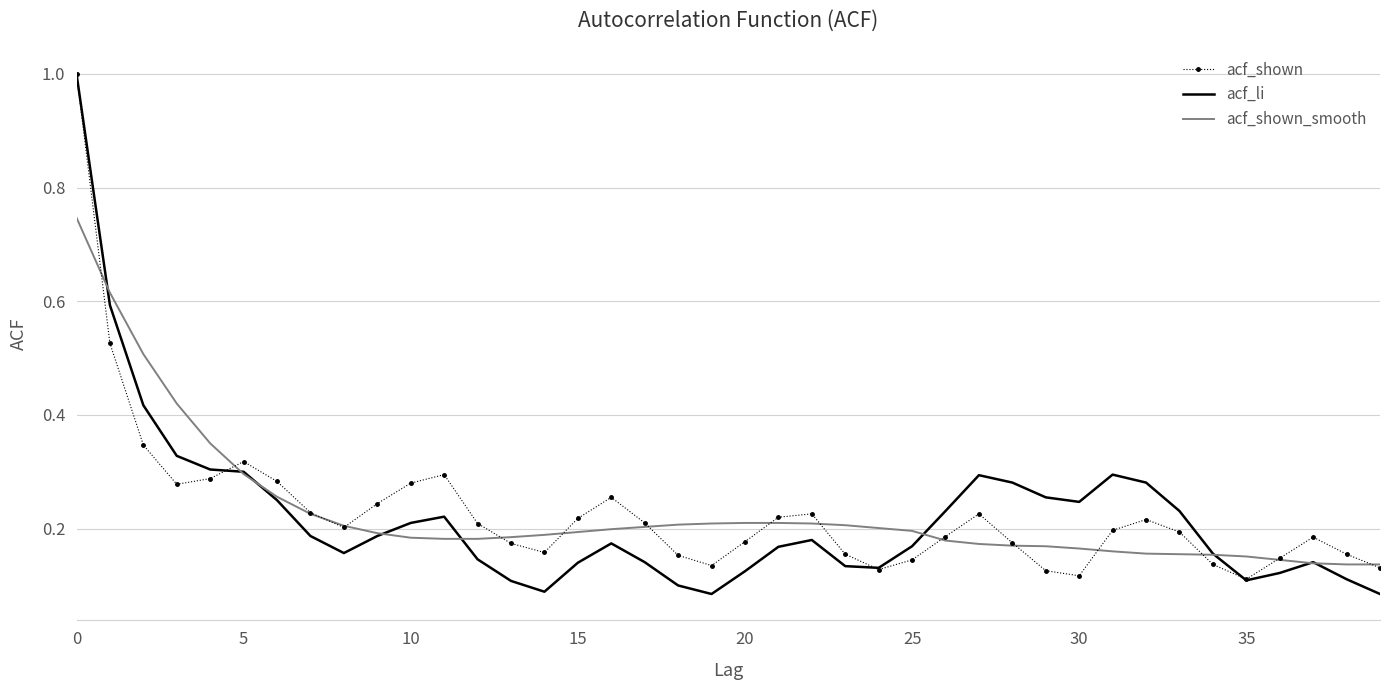

Which series has the largest range (max minus min)?

acf_li